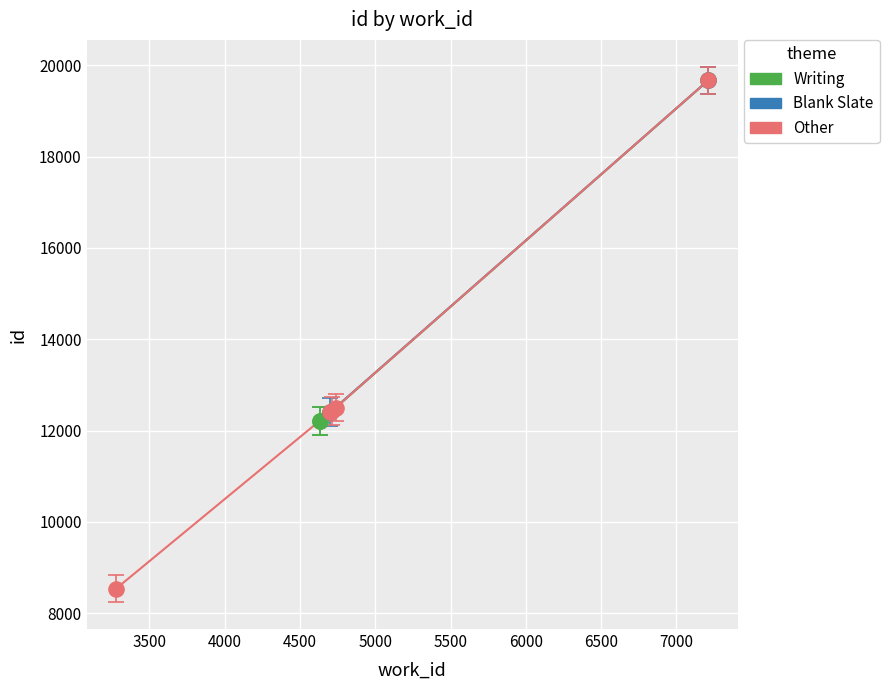

Between 3279 and 4700, which is larger?

4700